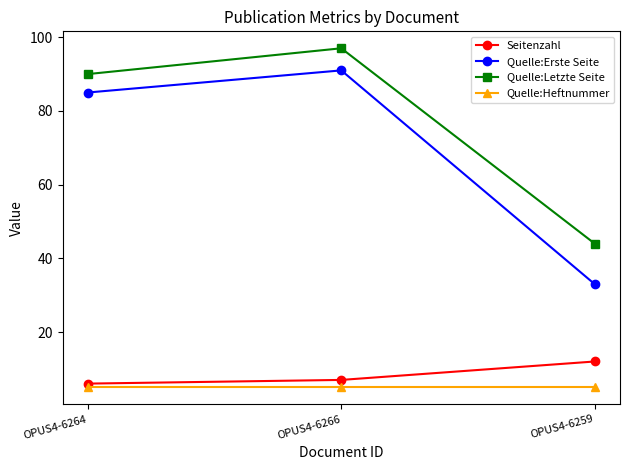

What is the difference between the maximum and second lowest values in the Seitenzahl series?

5